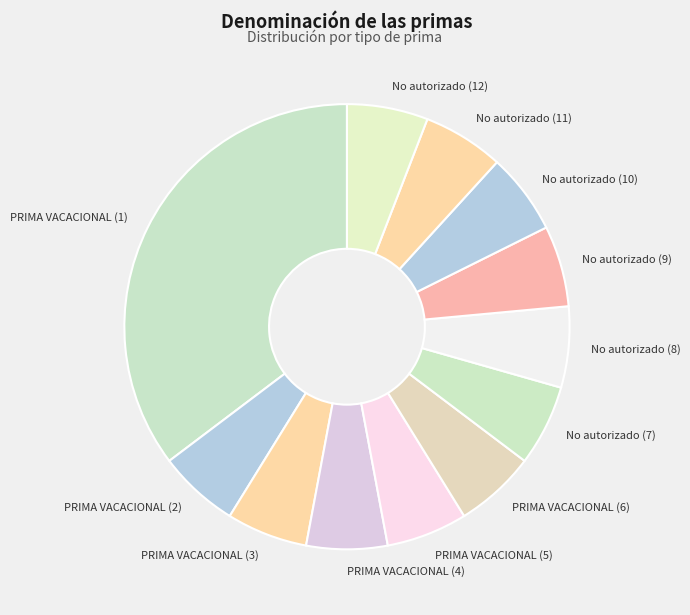

Do PRIMA VACACIONAL (2) and PRIMA VACACIONAL (6) together represent more than half of the pie?

No